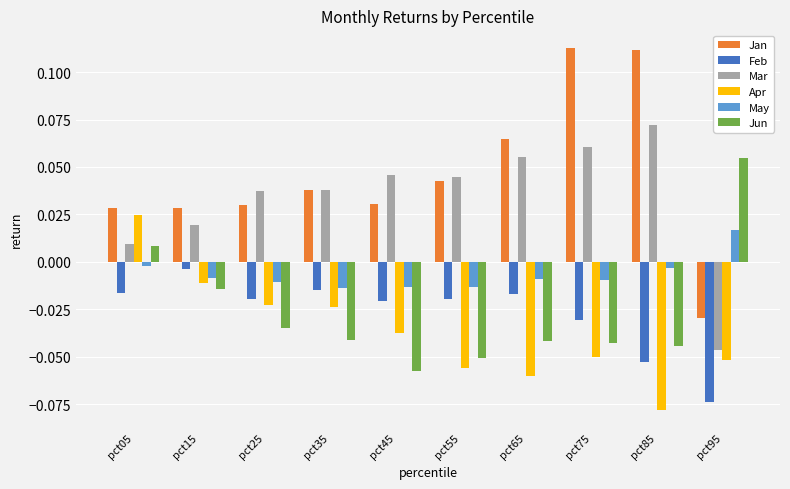

Are the bars horizontal?

No